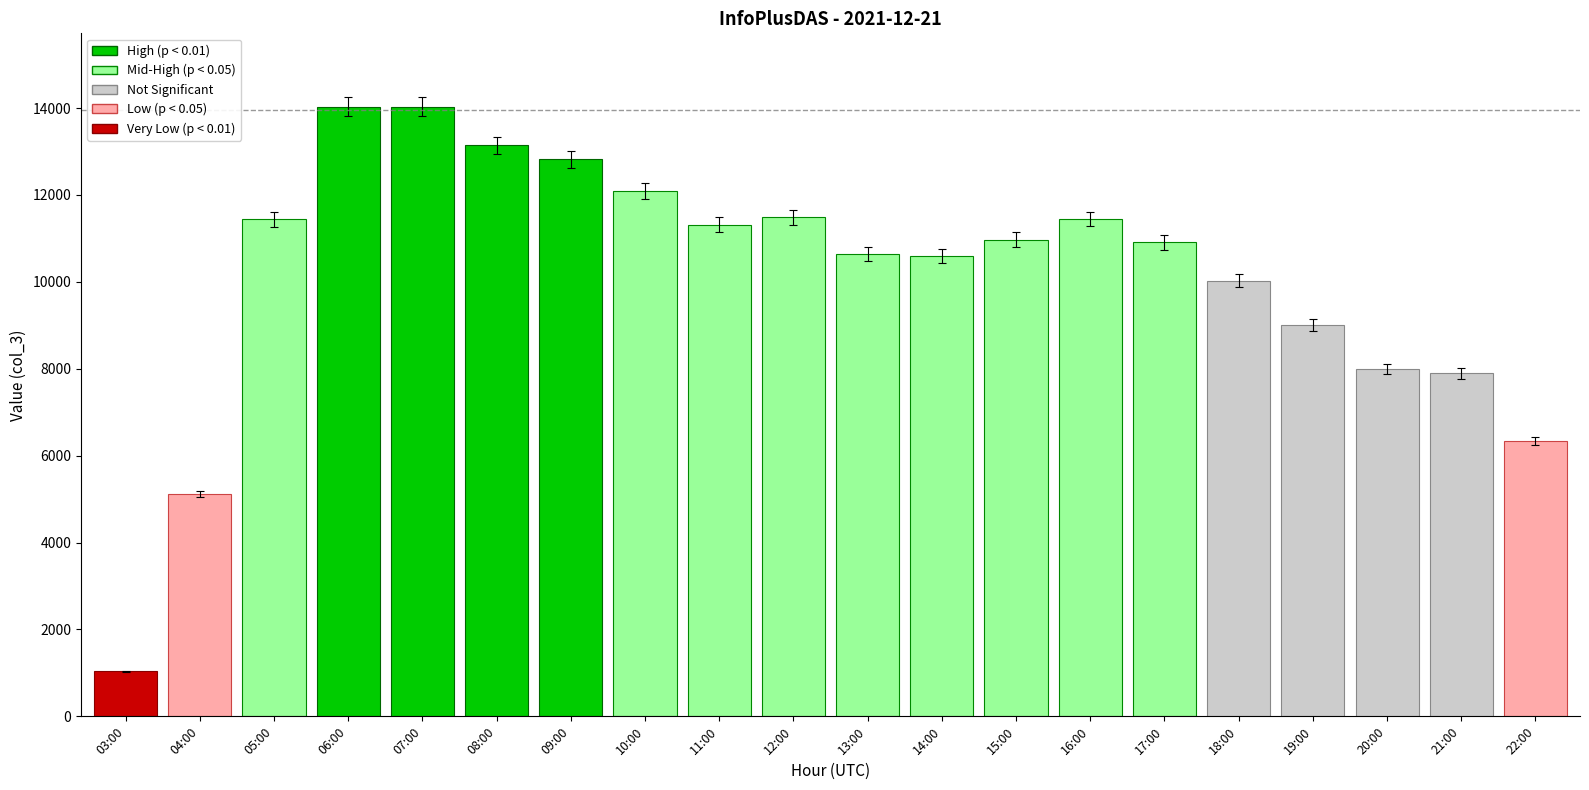

The chart shows a value of 11489 at 12:00. True or false?

True